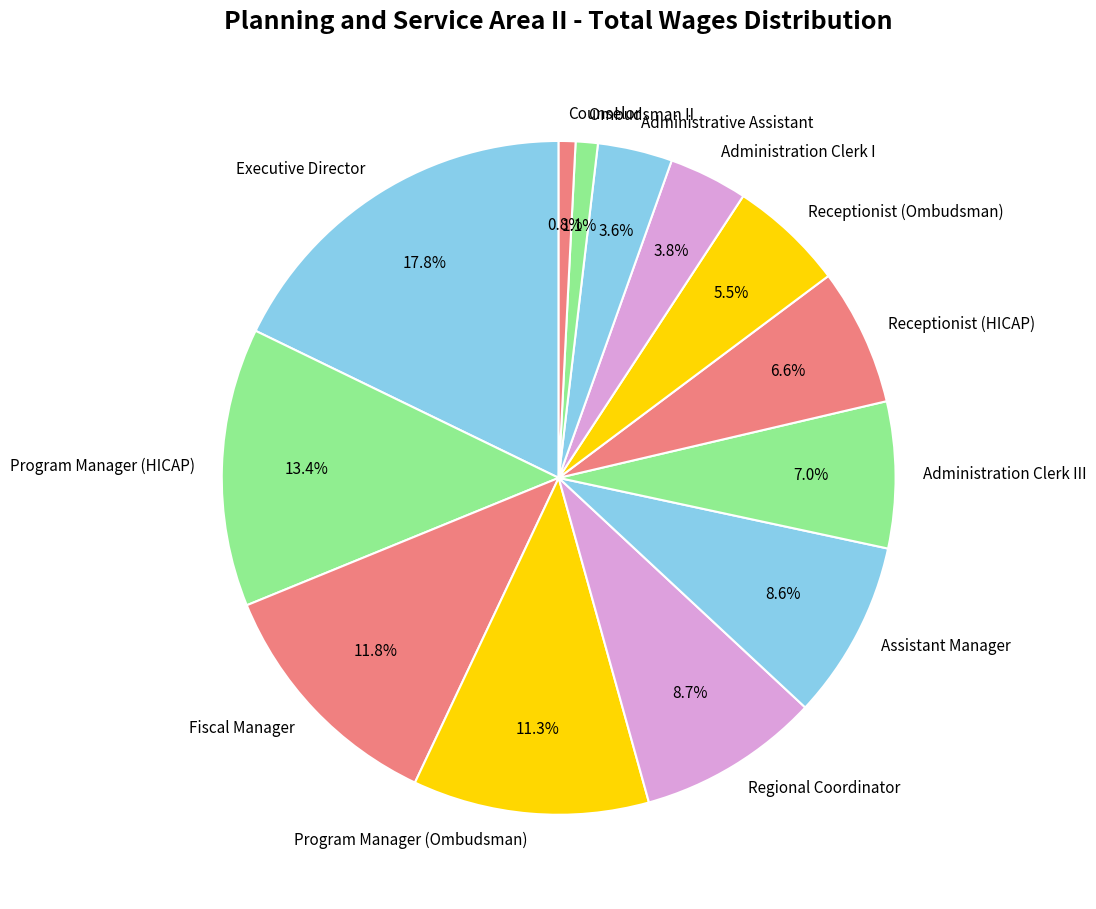

What percentage is the Fiscal Manager slice, to the nearest percent?

12%